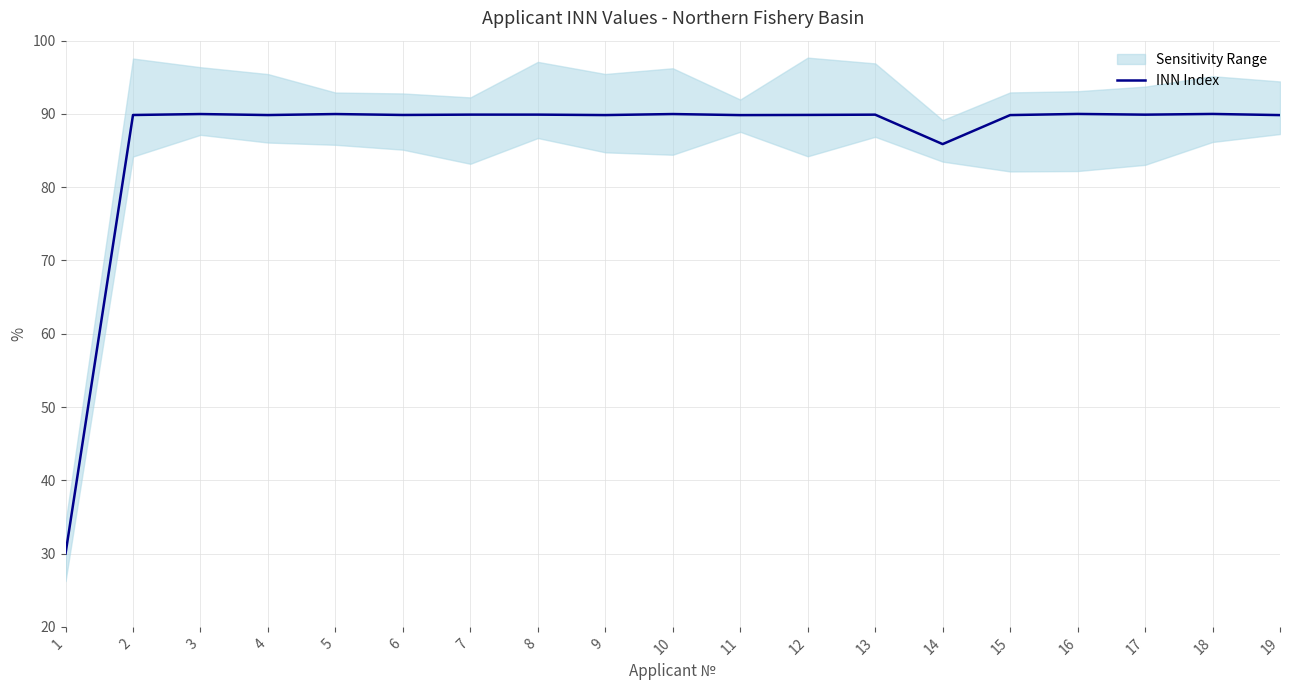

Where is INN Index nearest to the value 60?

14